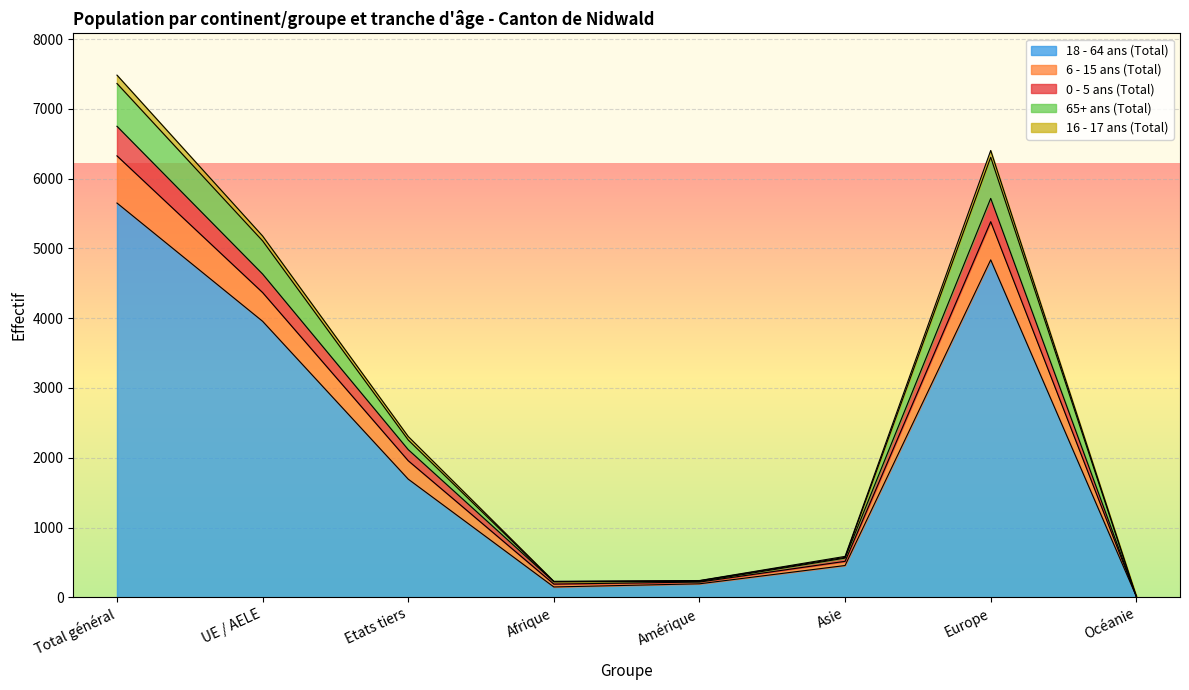

What is the label of the 1st point from the left?

Total général